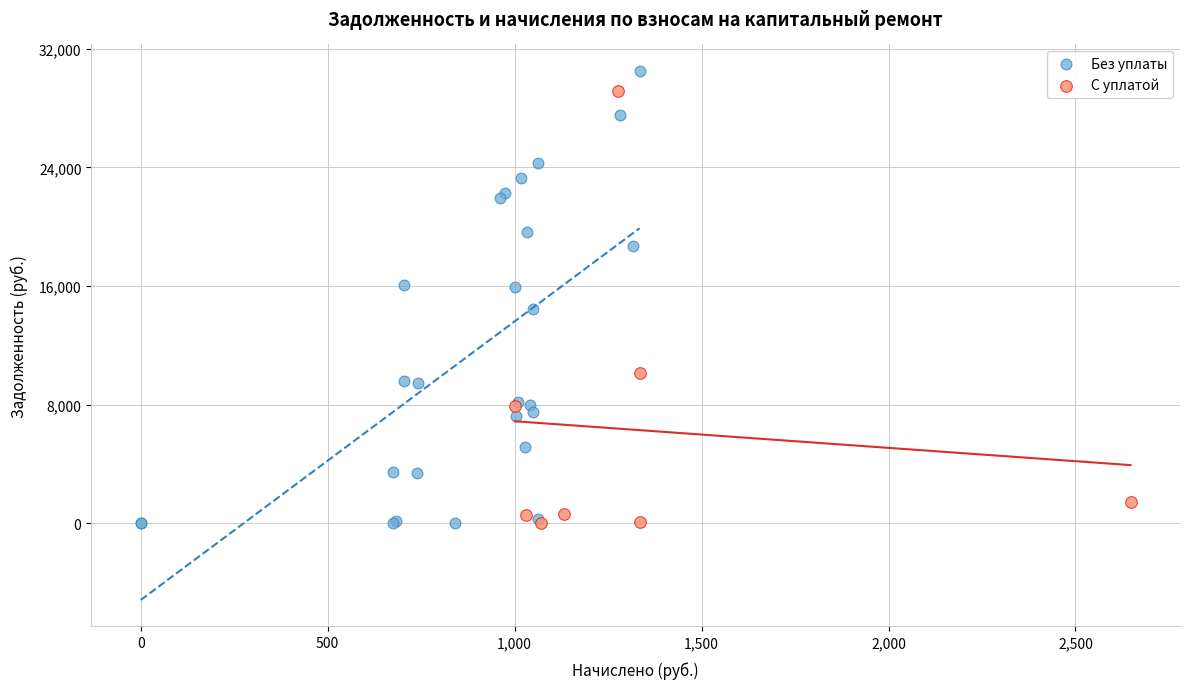

What are all the series names shown in the legend?

Без уплаты, С уплатой